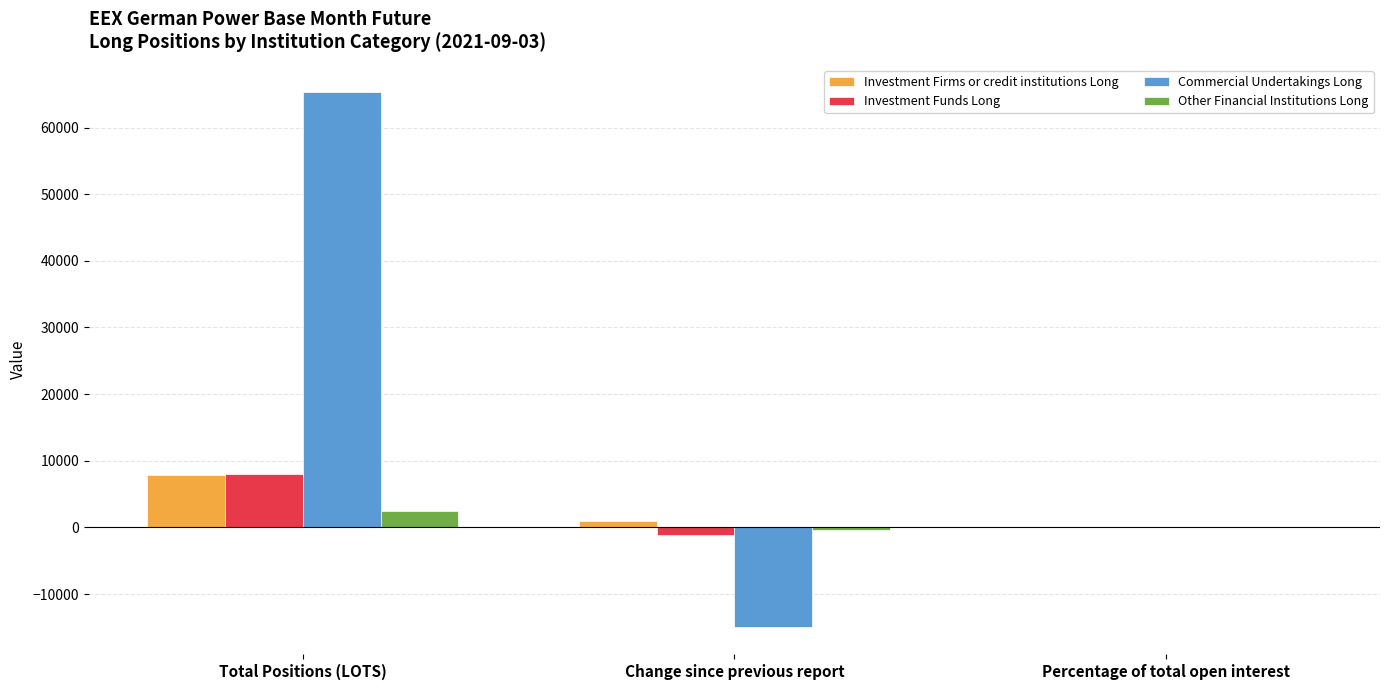

At which category is the sum across all series the highest?

Total Positions (LOTS)